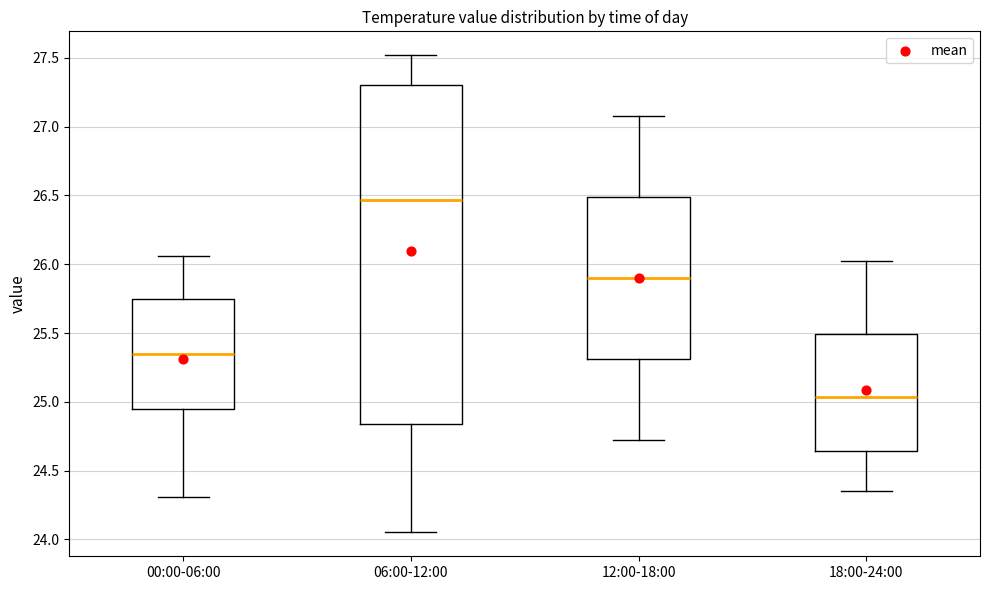

Which box's median line is the highest?

06:00-12:00